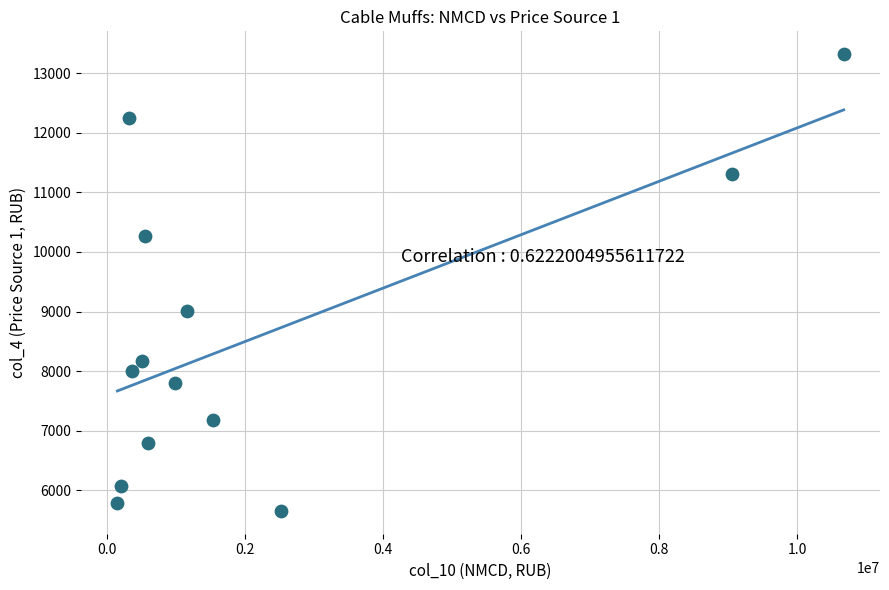

What Y value in the scatter plot is closest to 9487?

9007.3